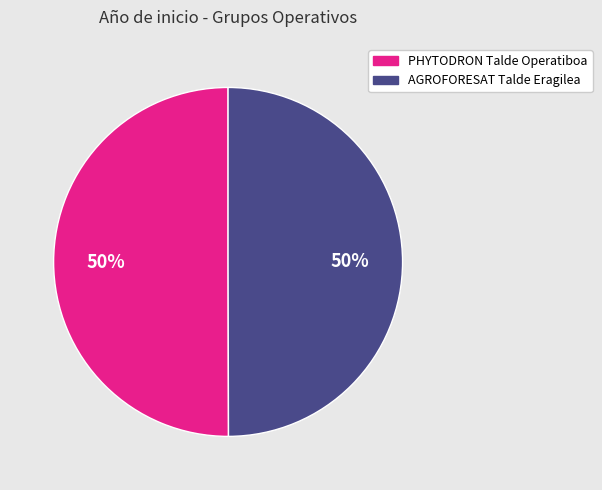

Do PHYTODRON Talde Operatiboa and AGROFORESAT Talde Eragilea together represent more than half of the pie?

Yes